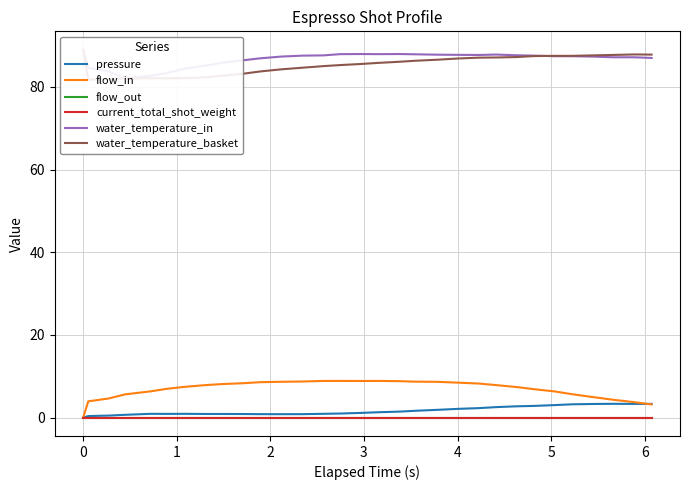

Is this an area chart (filled region under the line)?

No